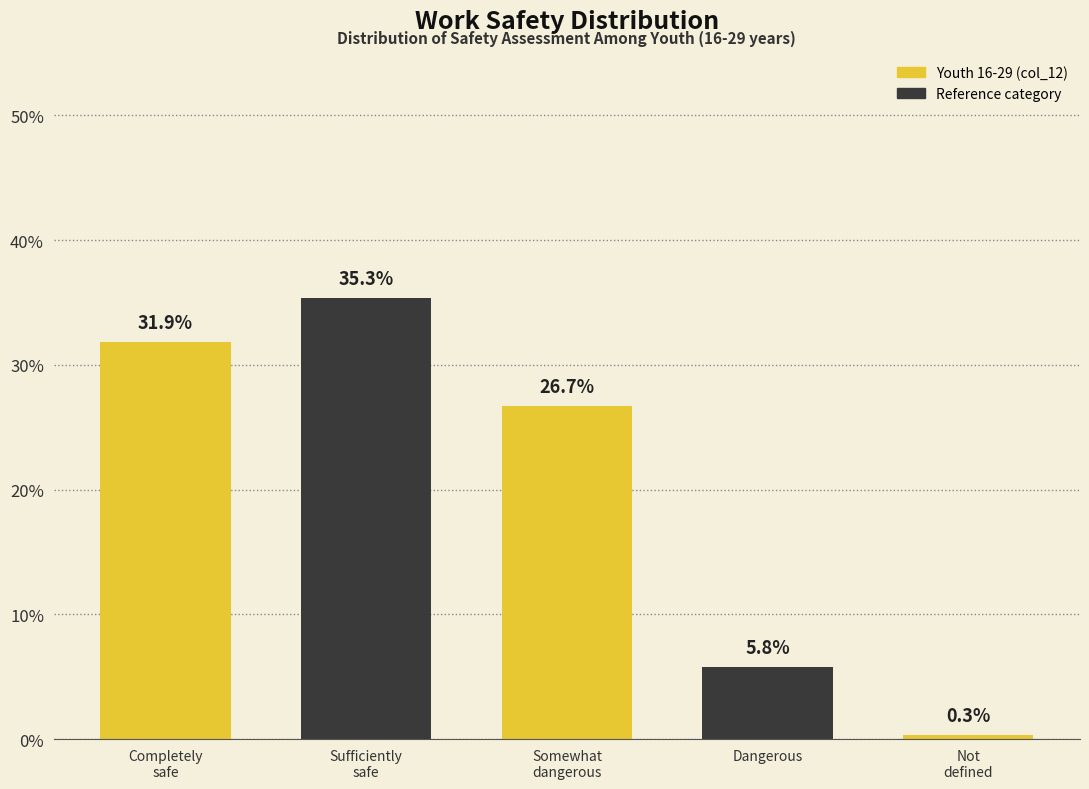

Reading left to right, extract all data points from this chart.

31.9	35.3	26.7	5.8	0.3